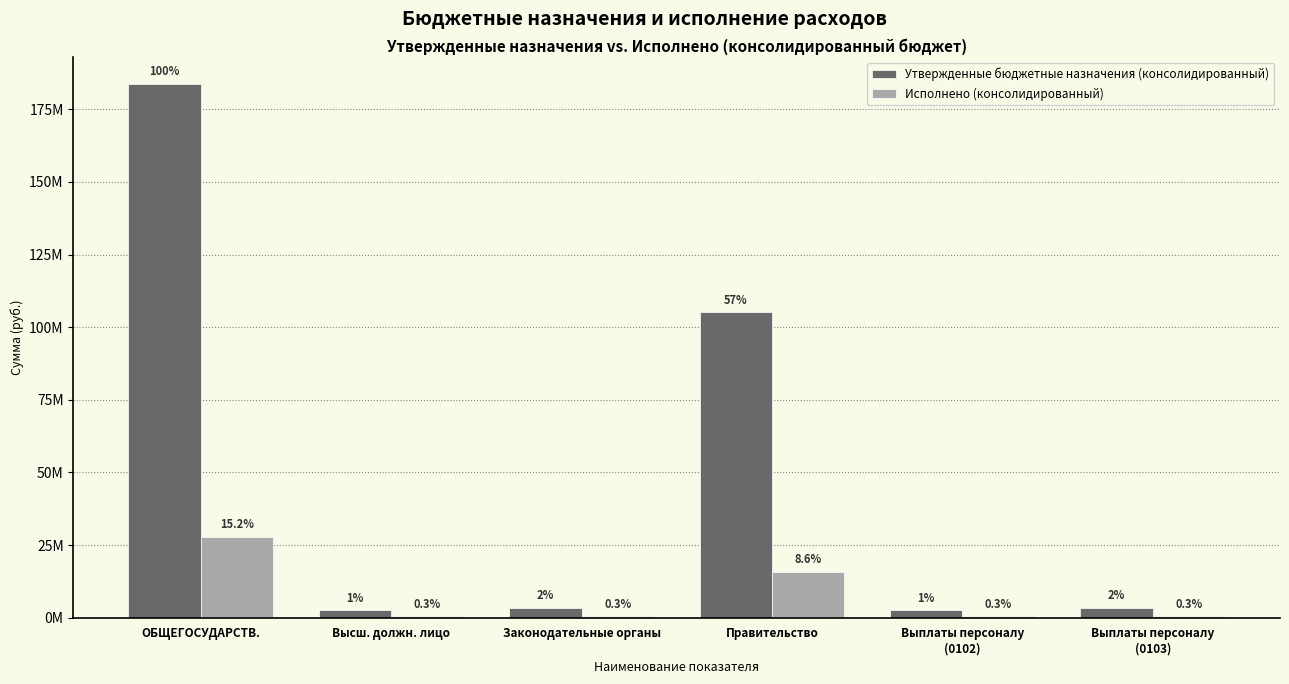

List the series in order of their overall mean, highest first.

Утвержденные бюджетные назначения (консолидированный), Исполнено (консолидированный)